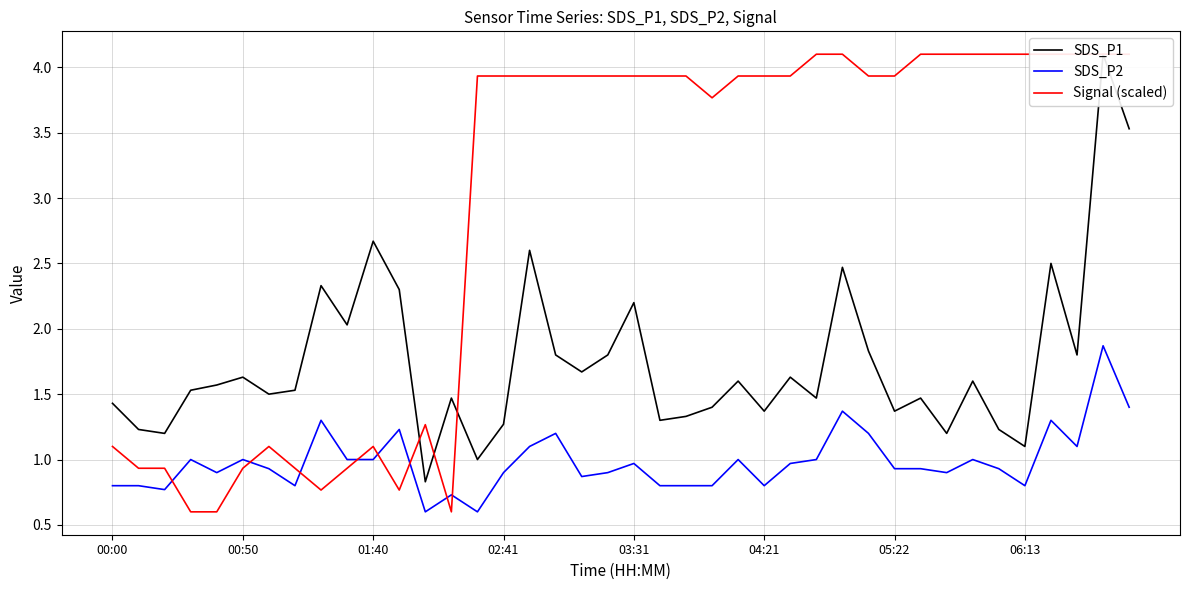

What is the minimum value for SDS_P2?

0.6